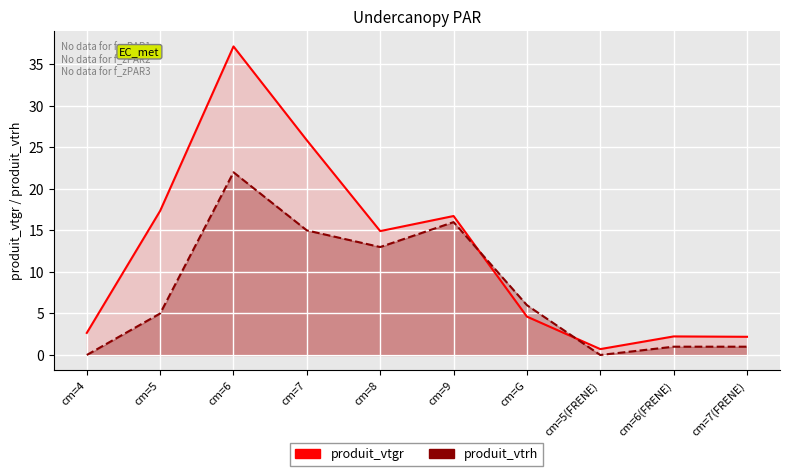

What are all the series names shown in the legend?

produit_vtgr, produit_vtrh